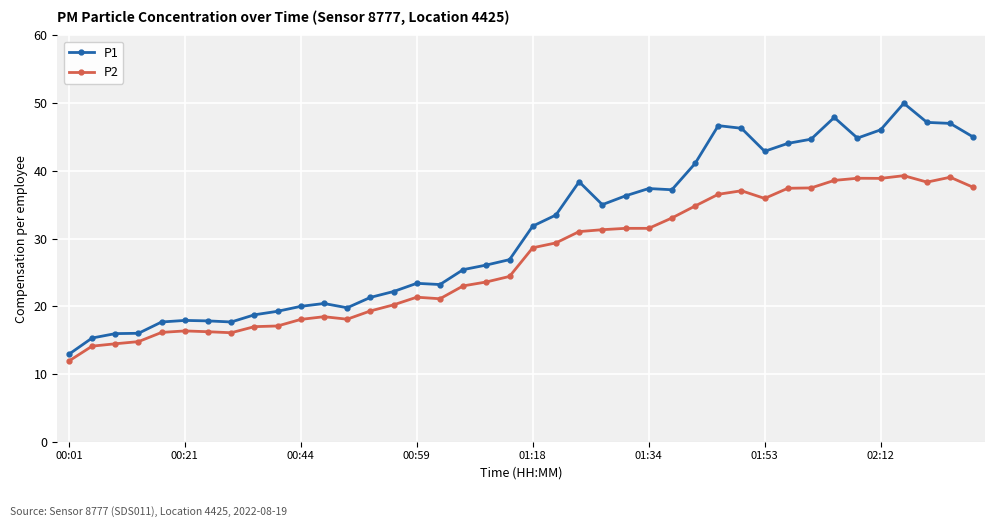

What is the difference between the maximum and minimum values in the P2 series?

27.4